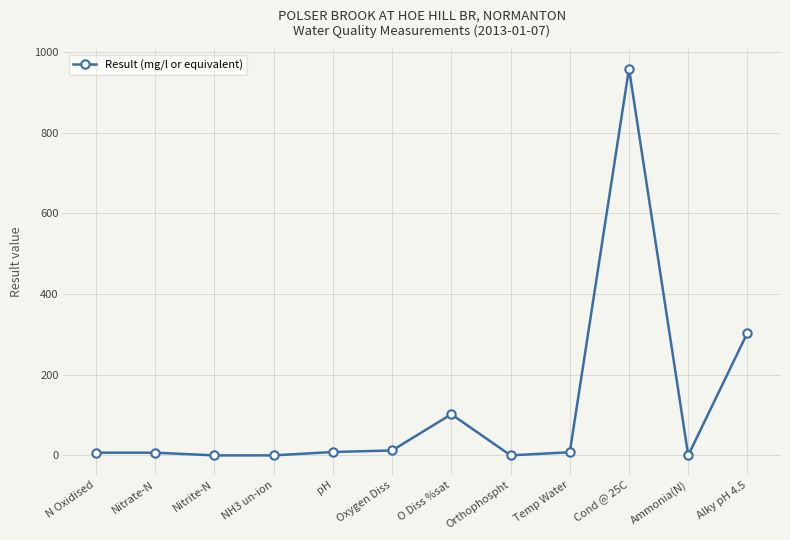

Is it true that the value at Alky pH 4.5 is 304.0?

True